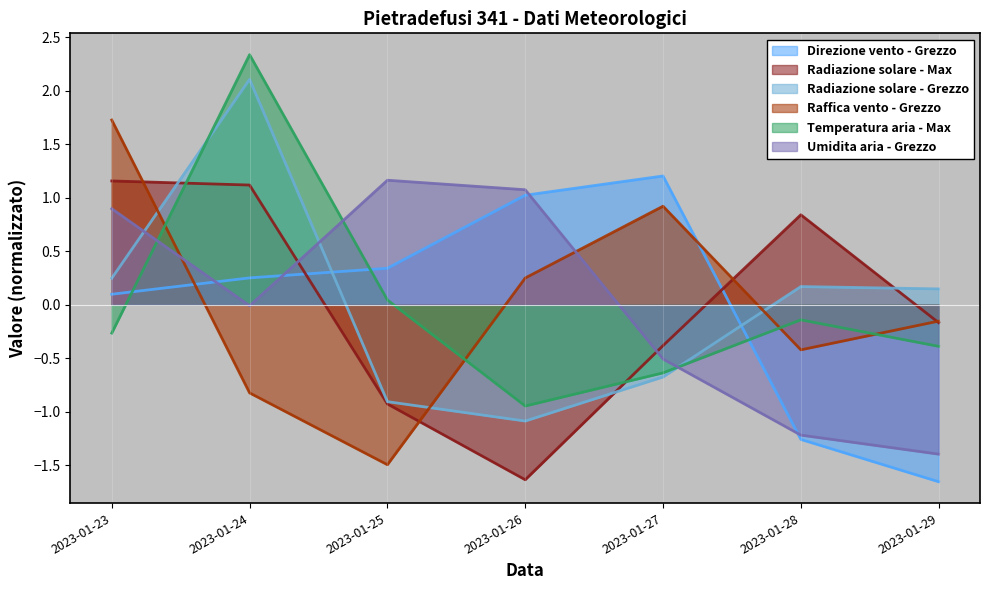

Where do Direzione vento - Grezzo and Umidita aria - Grezzo first cross each other?

2023-01-23 and 2023-01-24